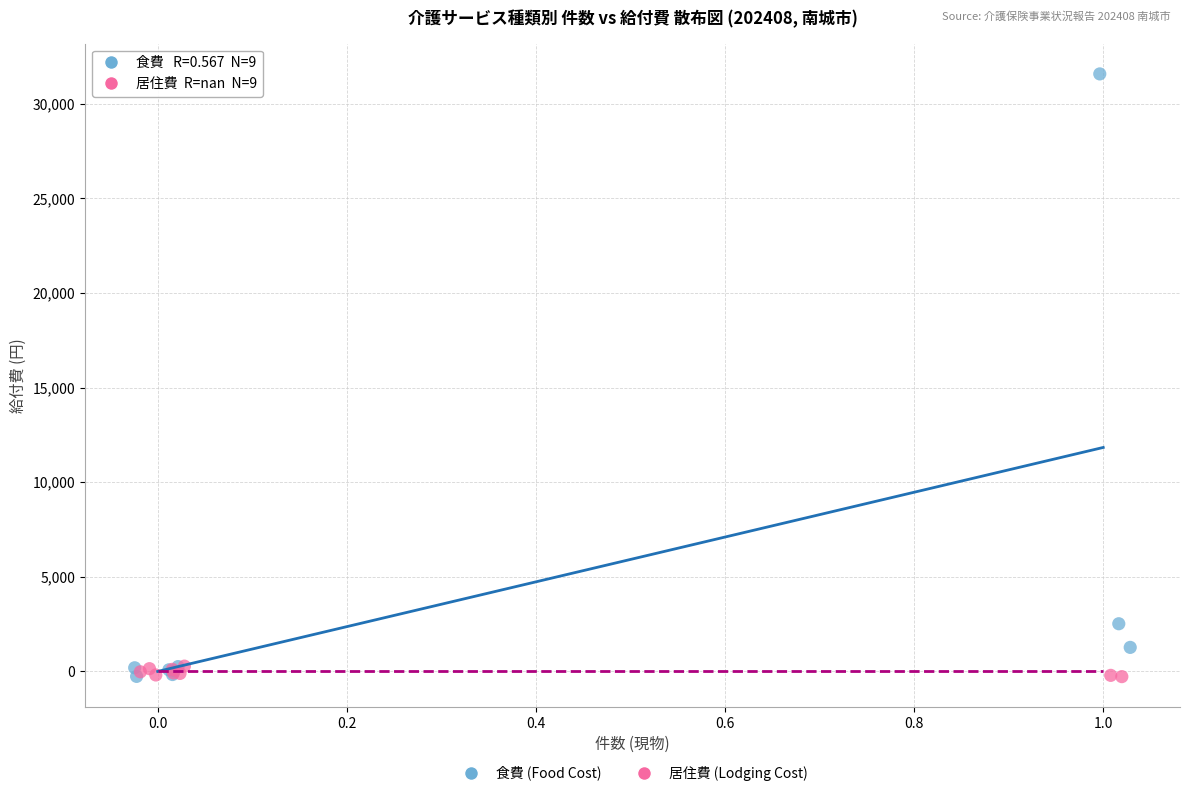

Which series has the largest Y range (max minus min)?

食費 (Food Cost)